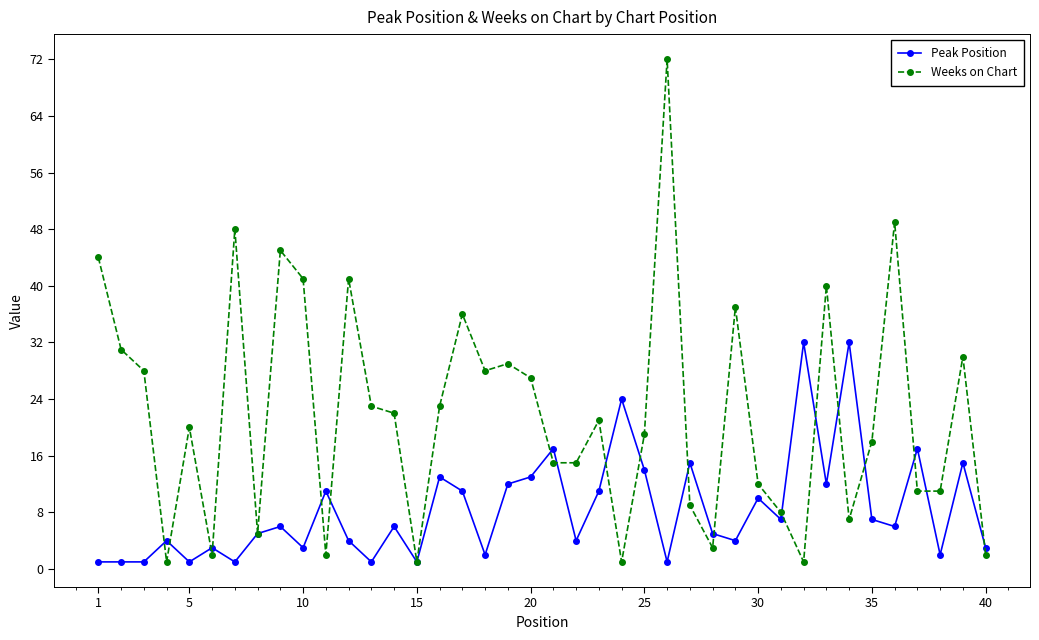

Rank the series by their average value, from lowest to highest.

Peak Position, Weeks on Chart